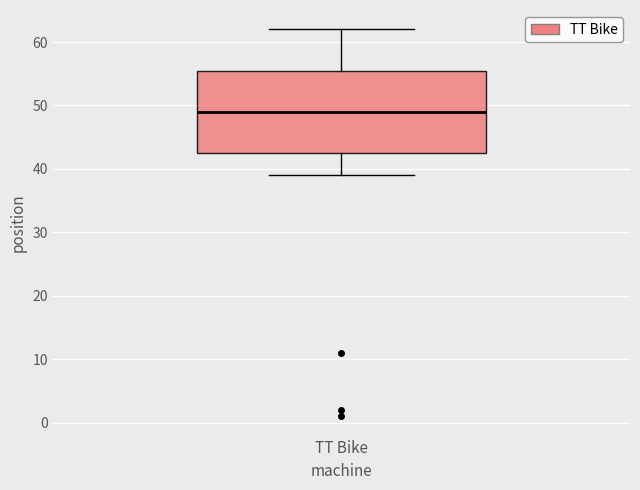

Transcribe this box plot: give where the median line is, the range the box spans, and where the two whiskers end, as read against the y-axis. The values are not printed on the chart, so give them approximately, as read against the axis.

median 49, box 43 to 56, whiskers 39 to 62